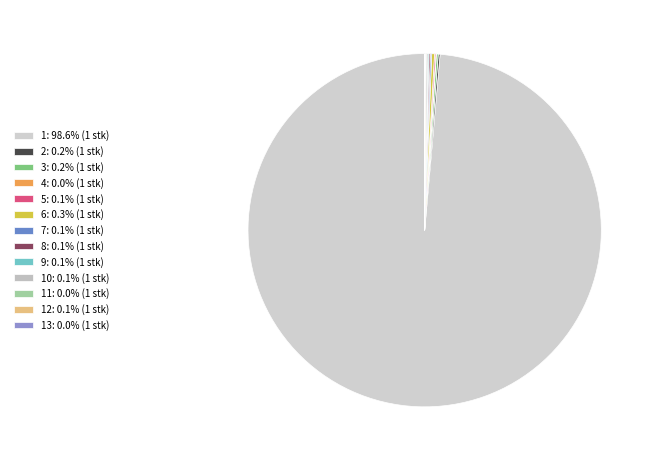

Which category accounts for the majority?

1